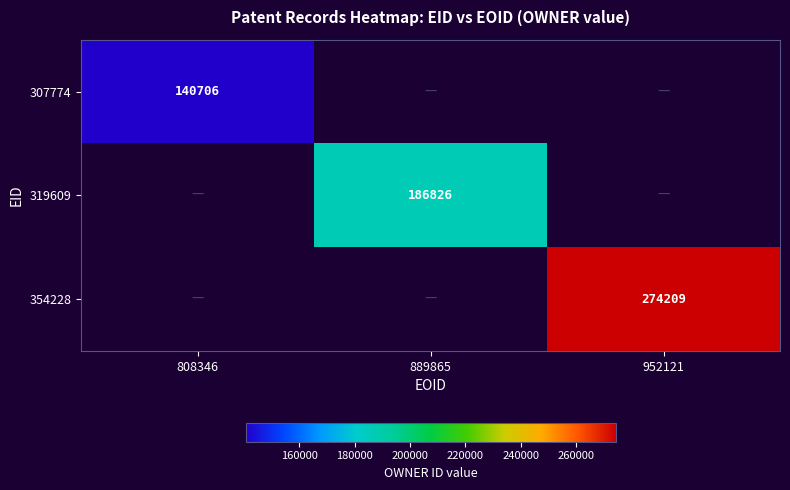

The 307774 series shows 233786 at 808346. True or false?

False